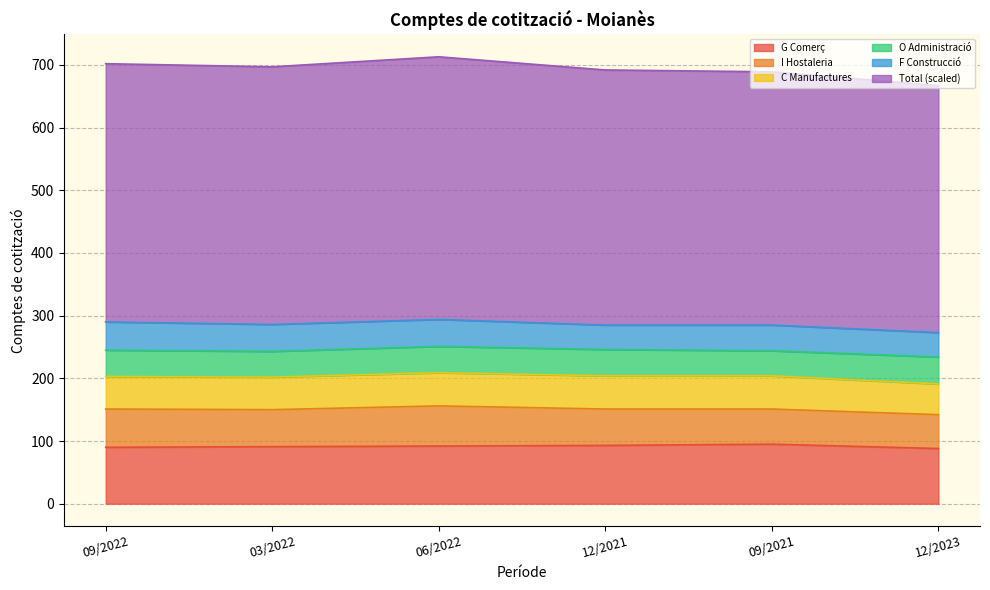

True or false: Total (scaled) and F Construcció intersect in this chart.

False